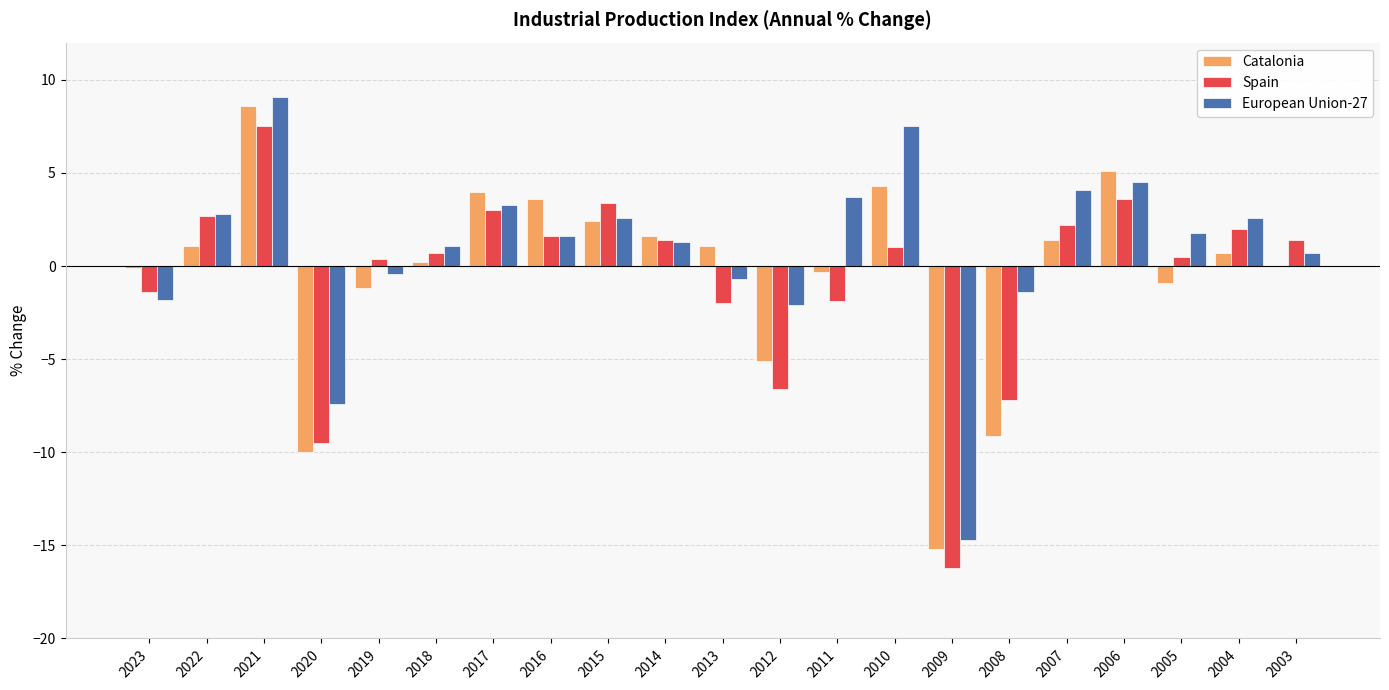

Is the value of Spain at 2016 greater than the value of Catalonia at 2006?

No